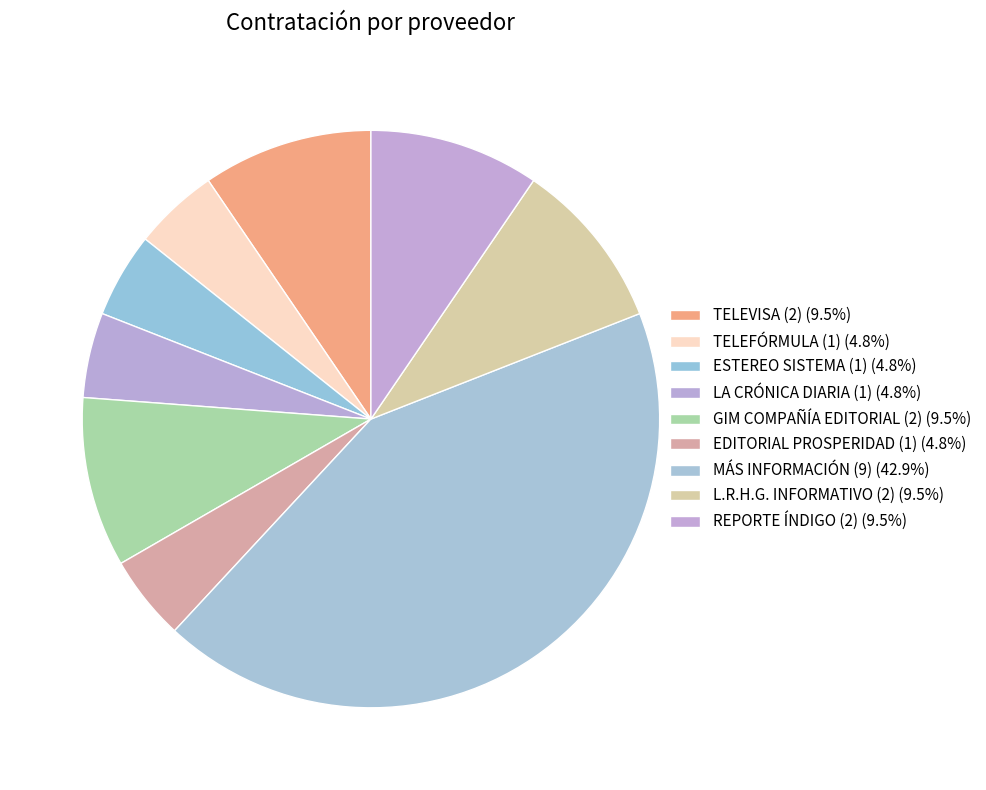

Is EDITORIAL PROSPERIDAD the majority of the pie?

No